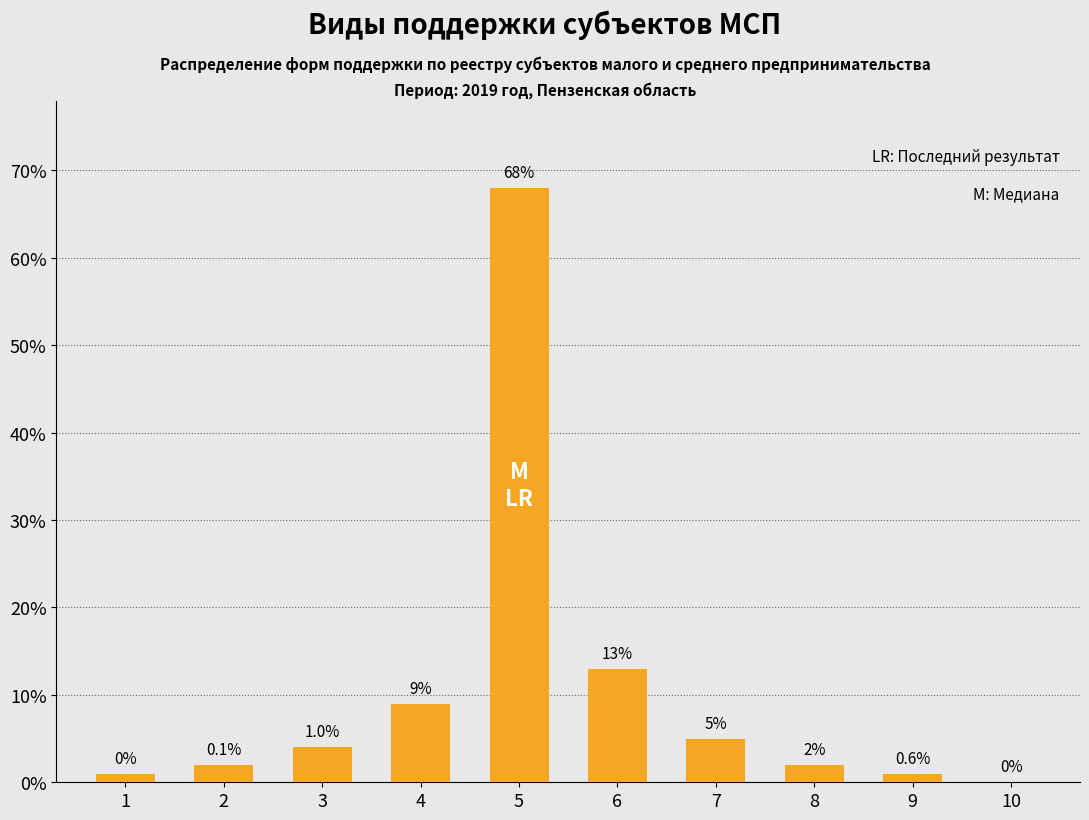

How many positive values are there?

9